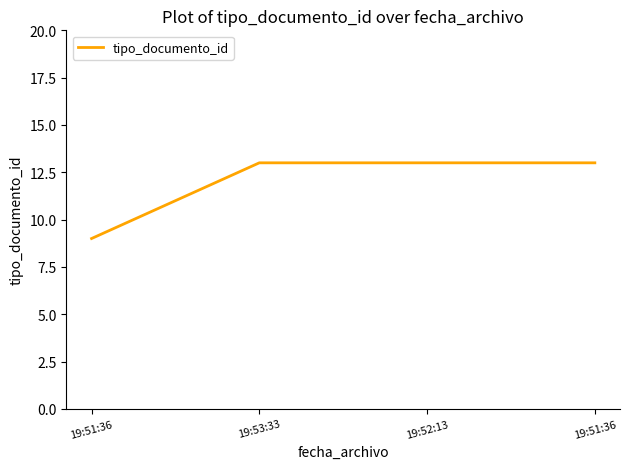

Which category has the highest value across all series?

19:53:33